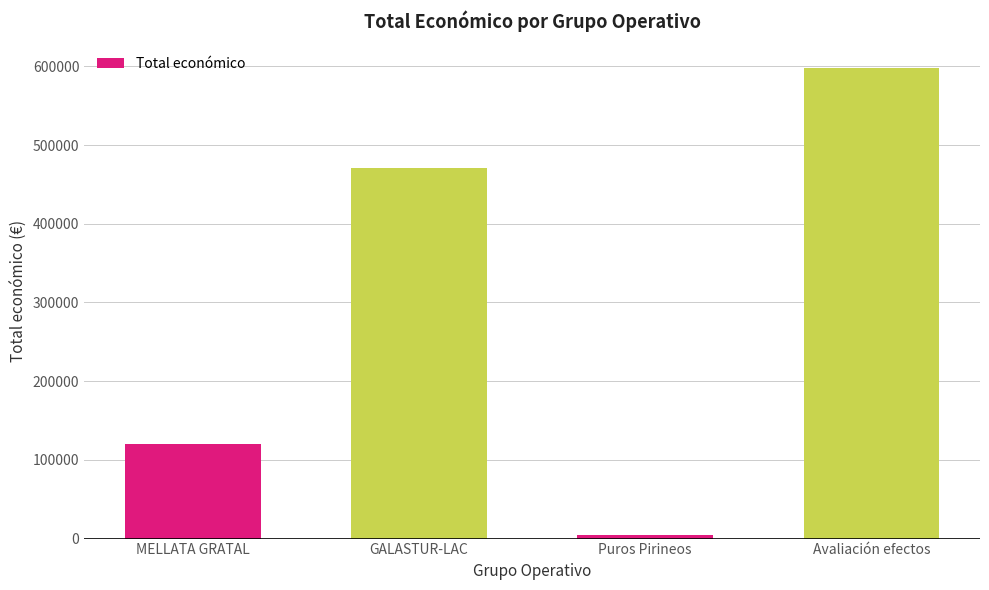

What is the maximum value shown in the chart?

598049